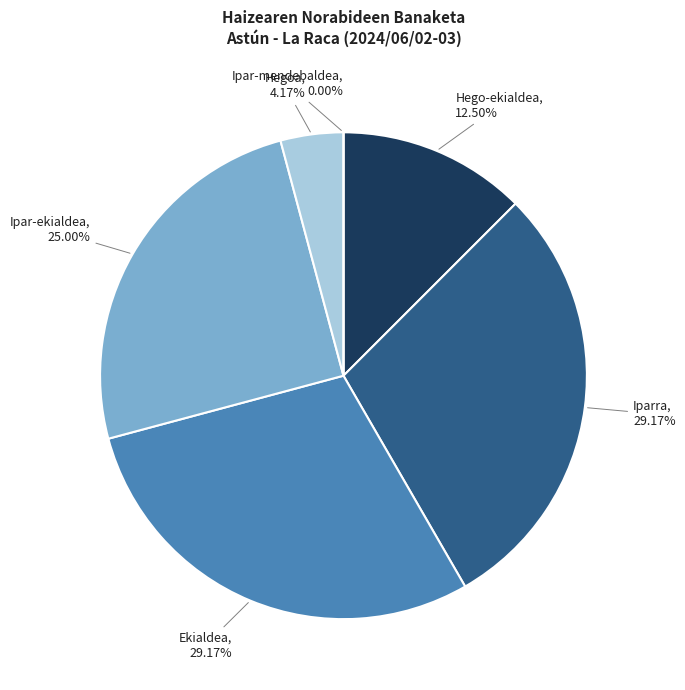

What is the change in value from Ekialdea to Ipar-mendebaldea?

-7